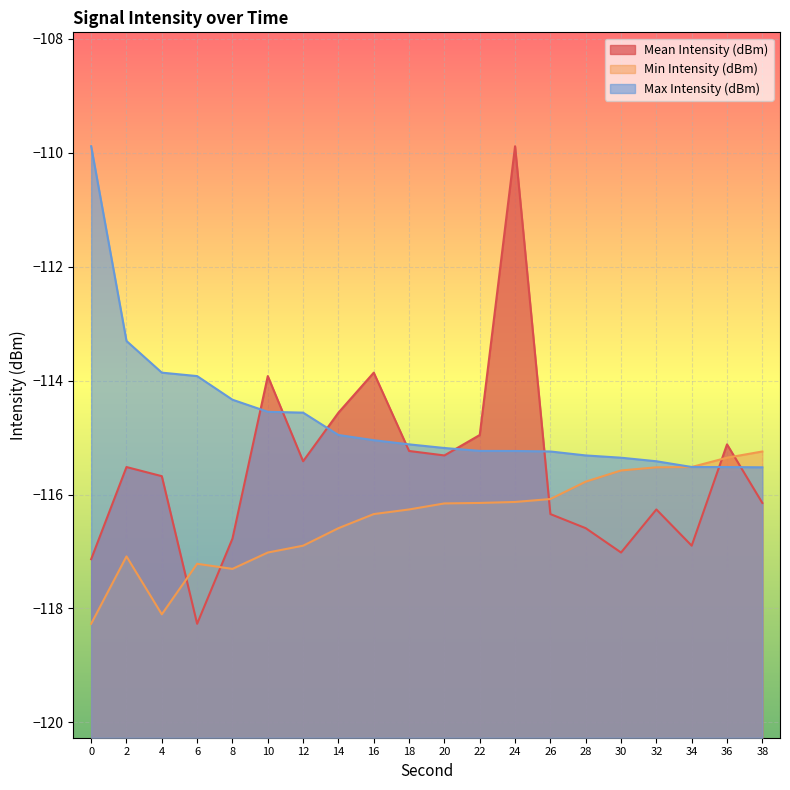

Between 12 and 2, which is larger?

12